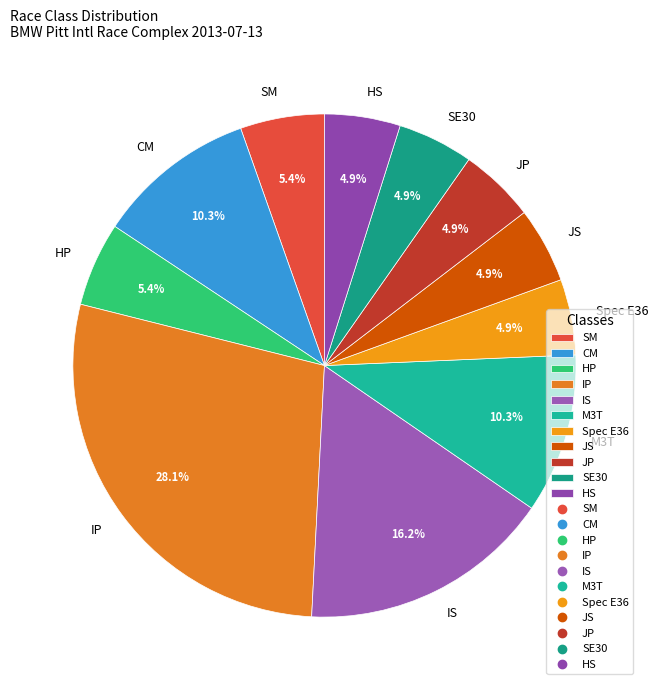

What percentage is the M3T slice, to the nearest percent?

10%